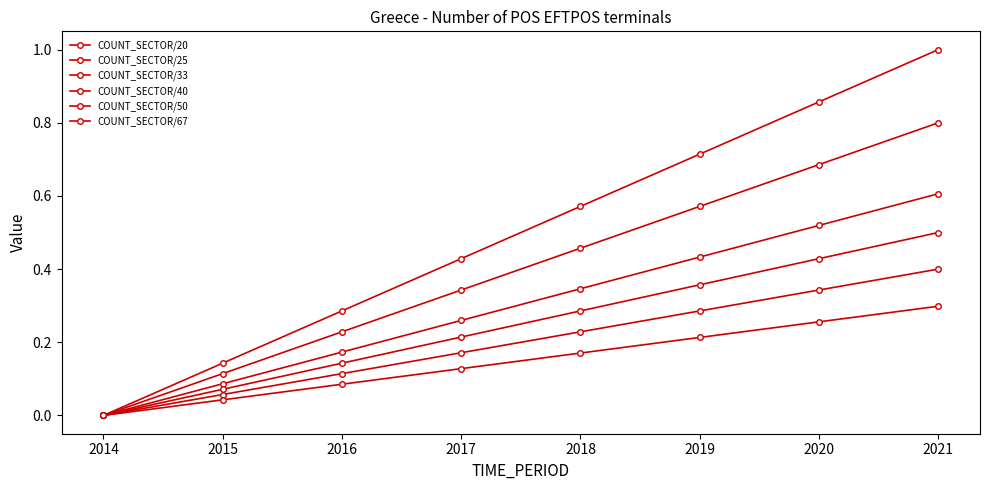

At which category is the sum across all series the highest?

2021